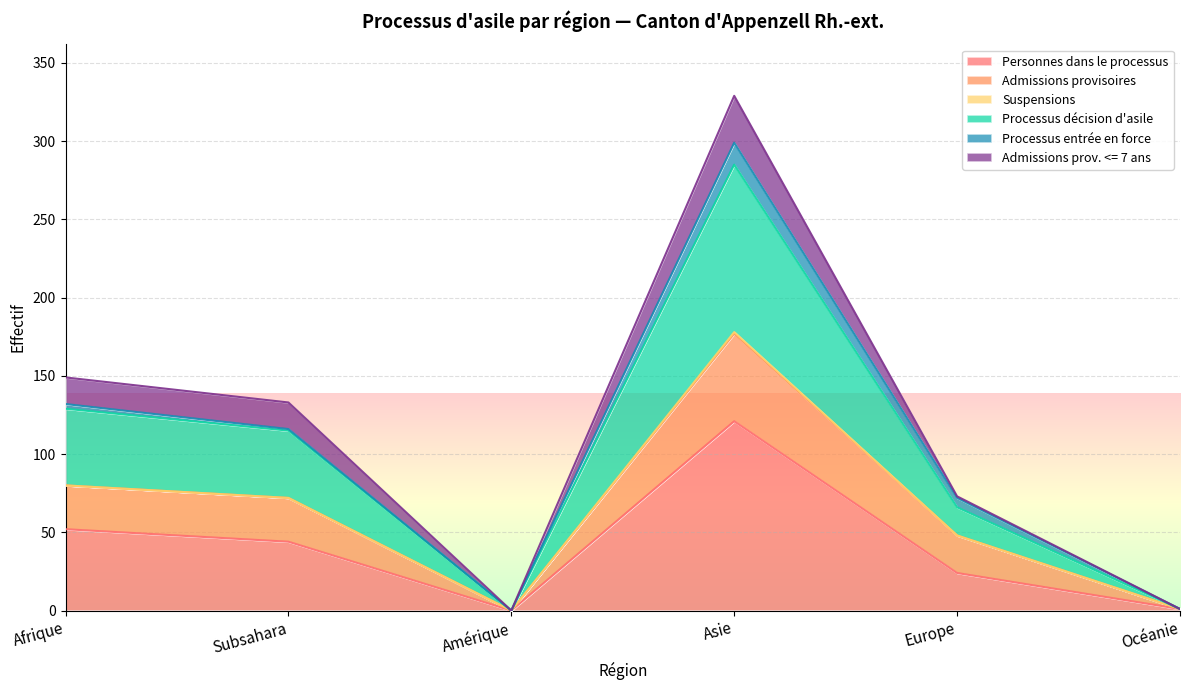

At which category is the sum across all series the highest?

Asie